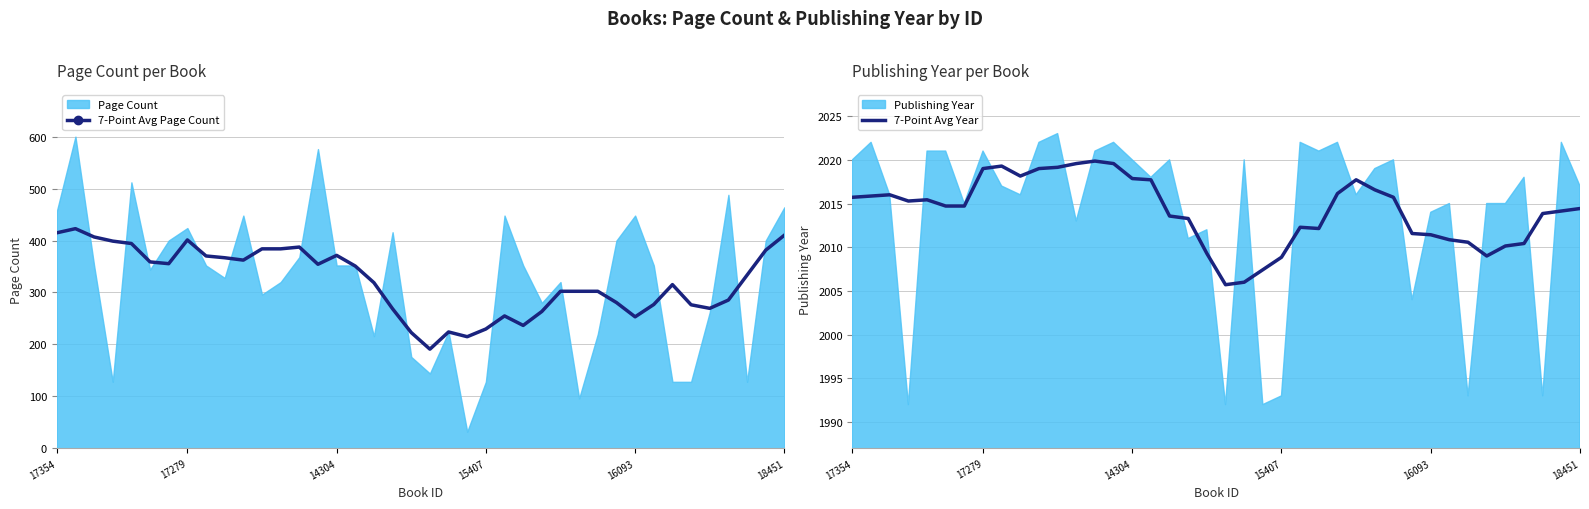

How many lines are shown in the chart?

2